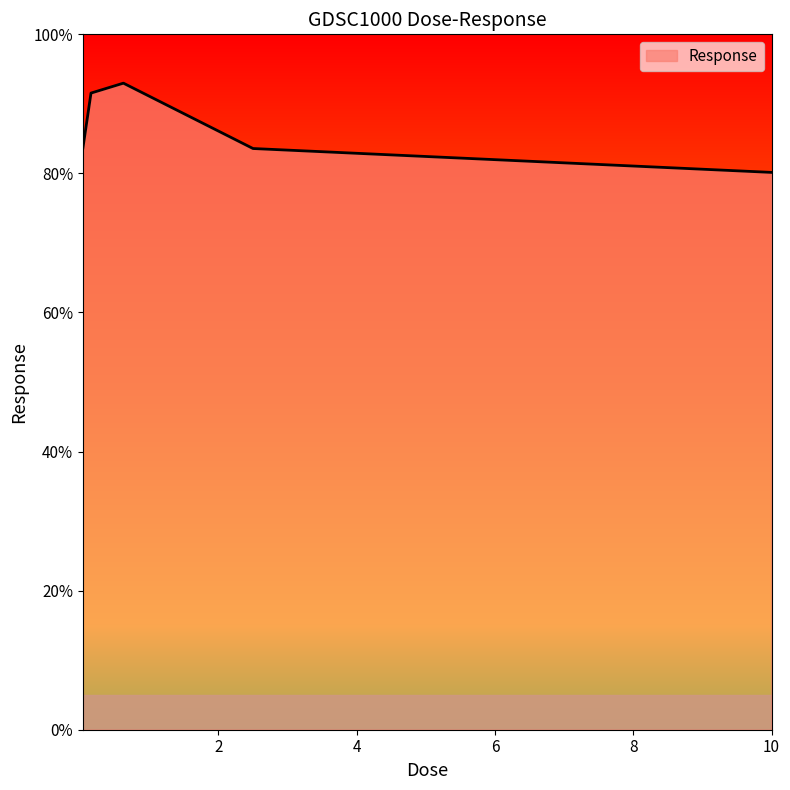

What is the minimum value shown in the chart?

80.1